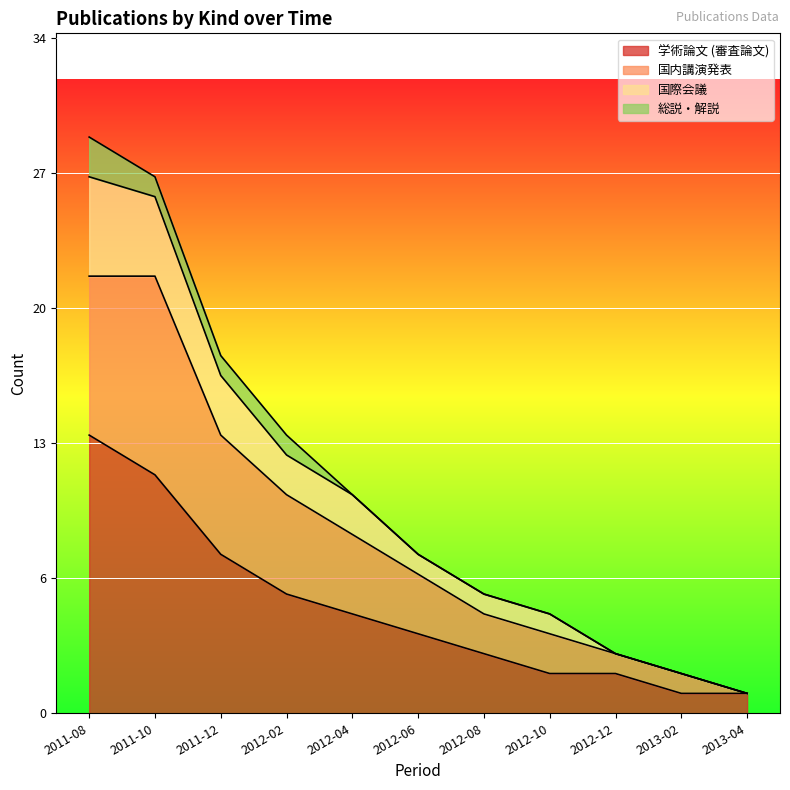

What is the label of the 6th point from the left?

2012-06